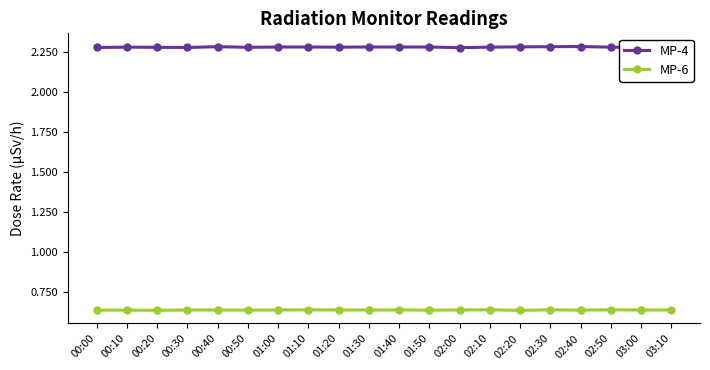

Which series has the largest total across all categories?

MP-4